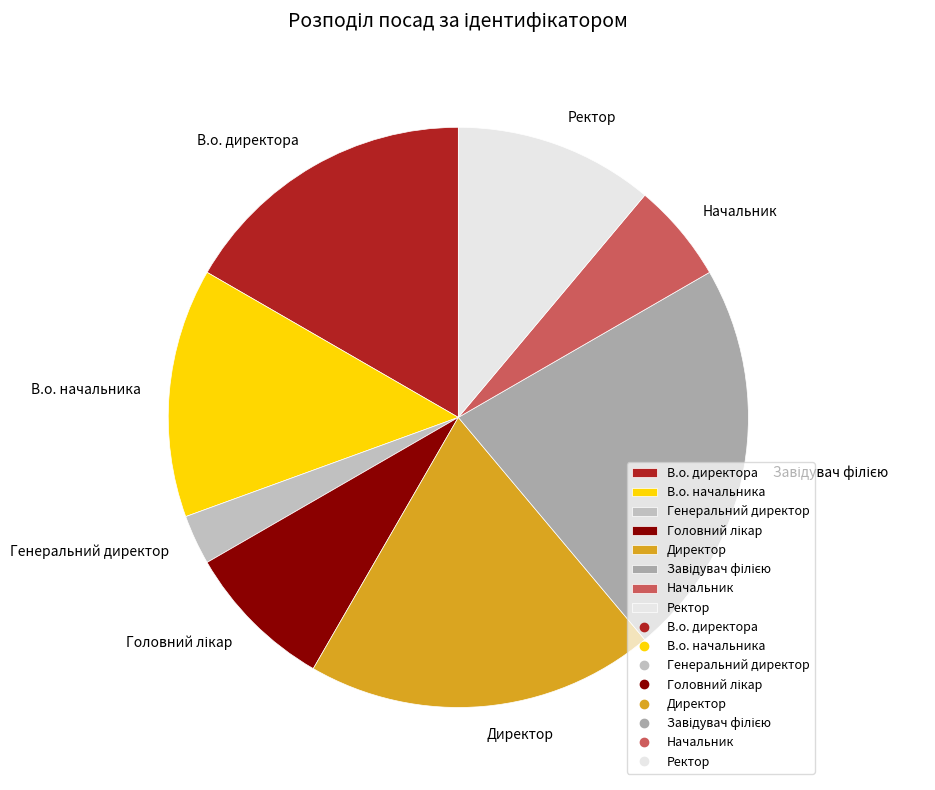

Is there a majority slice in this chart?

No